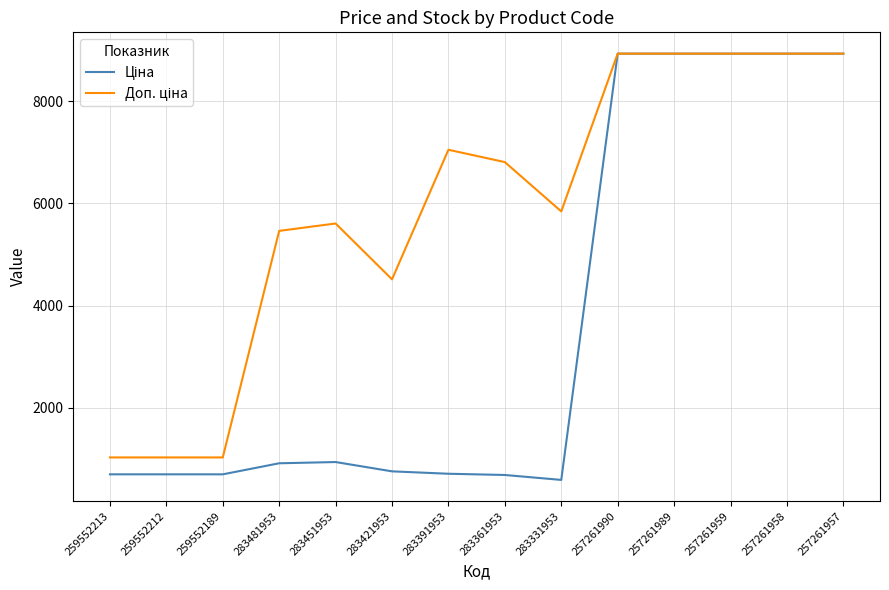

How many lines are shown in the chart?

2